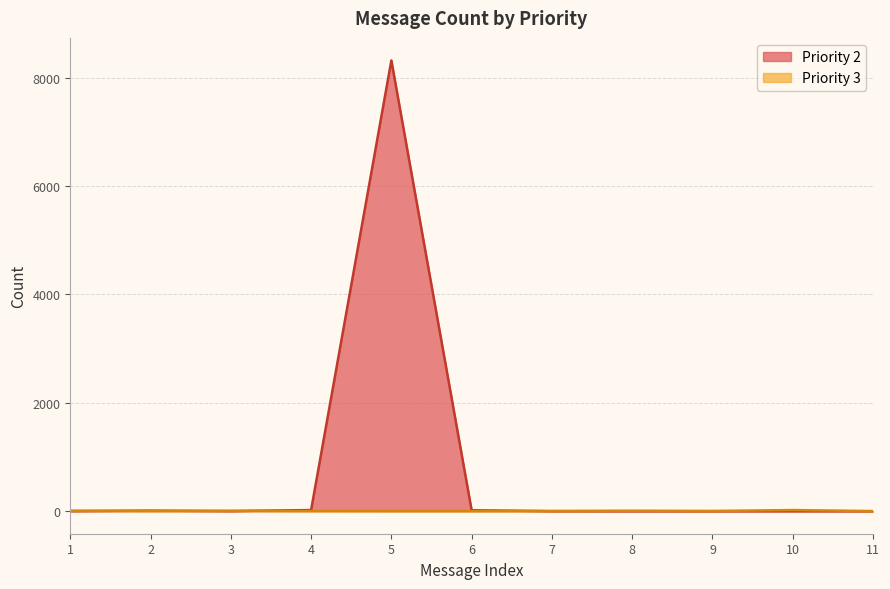

Approximately how many times larger is the value at 1 compared to 11?

7.0